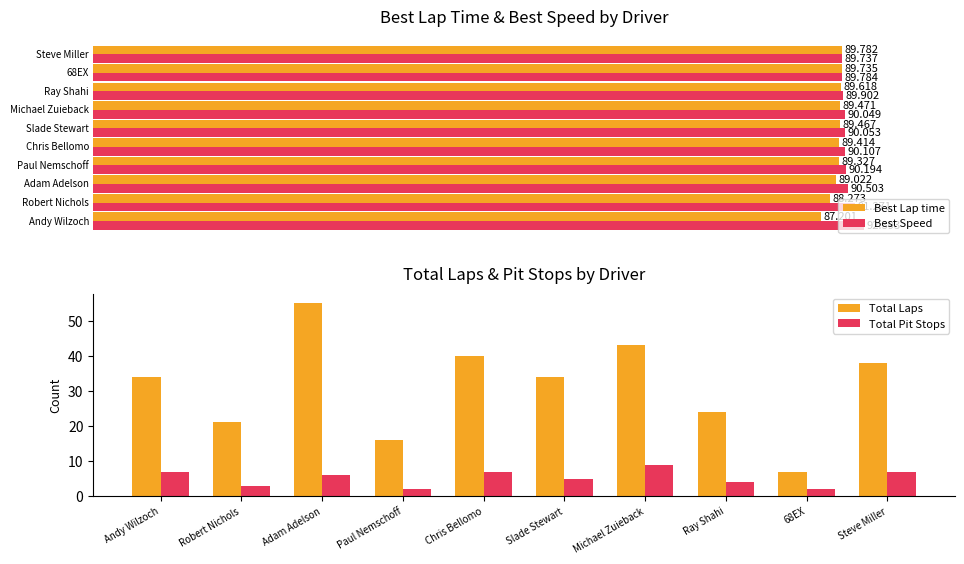

What is the approximate value of Total Laps at Adam Adelson?

55